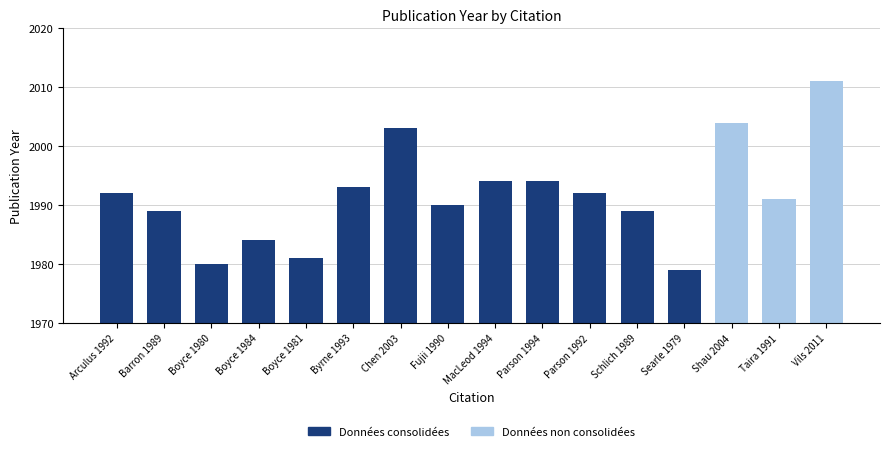

Approximately how many times larger is the value at Boyce 1984 compared to Arculus 1992?

1.0